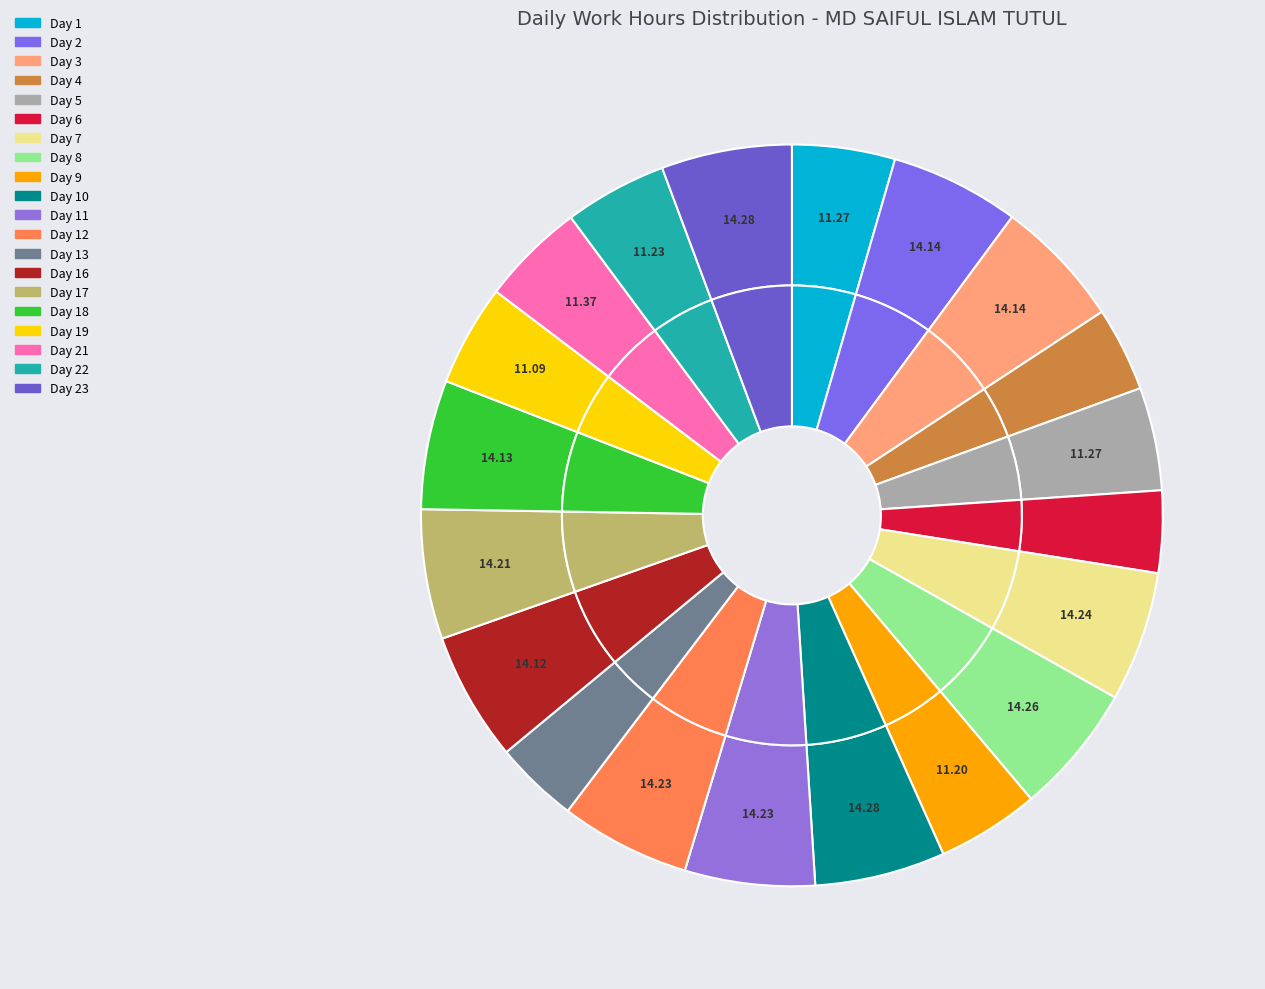

How many slices are in this pie chart?

20